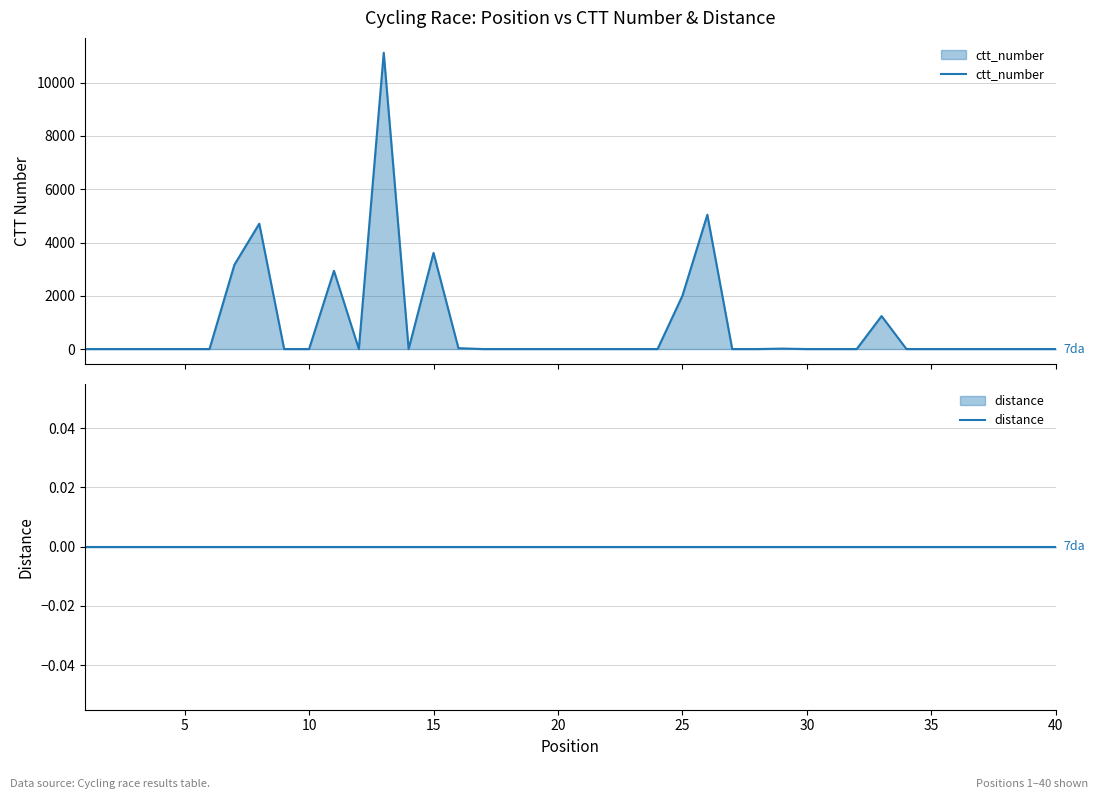

What is the maximum value for ctt_number?

11127